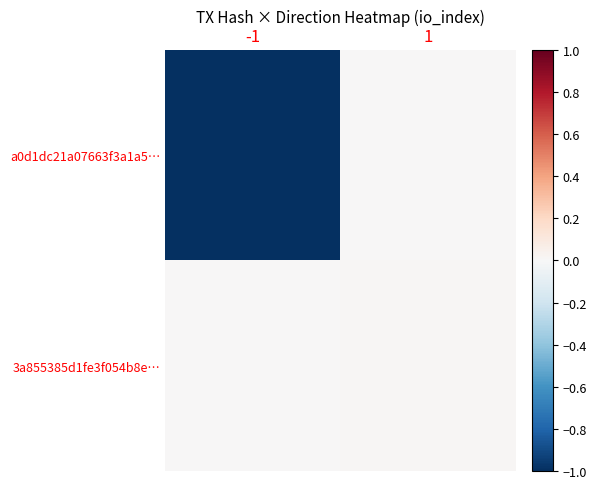

At which category is the sum across all series the highest?

1